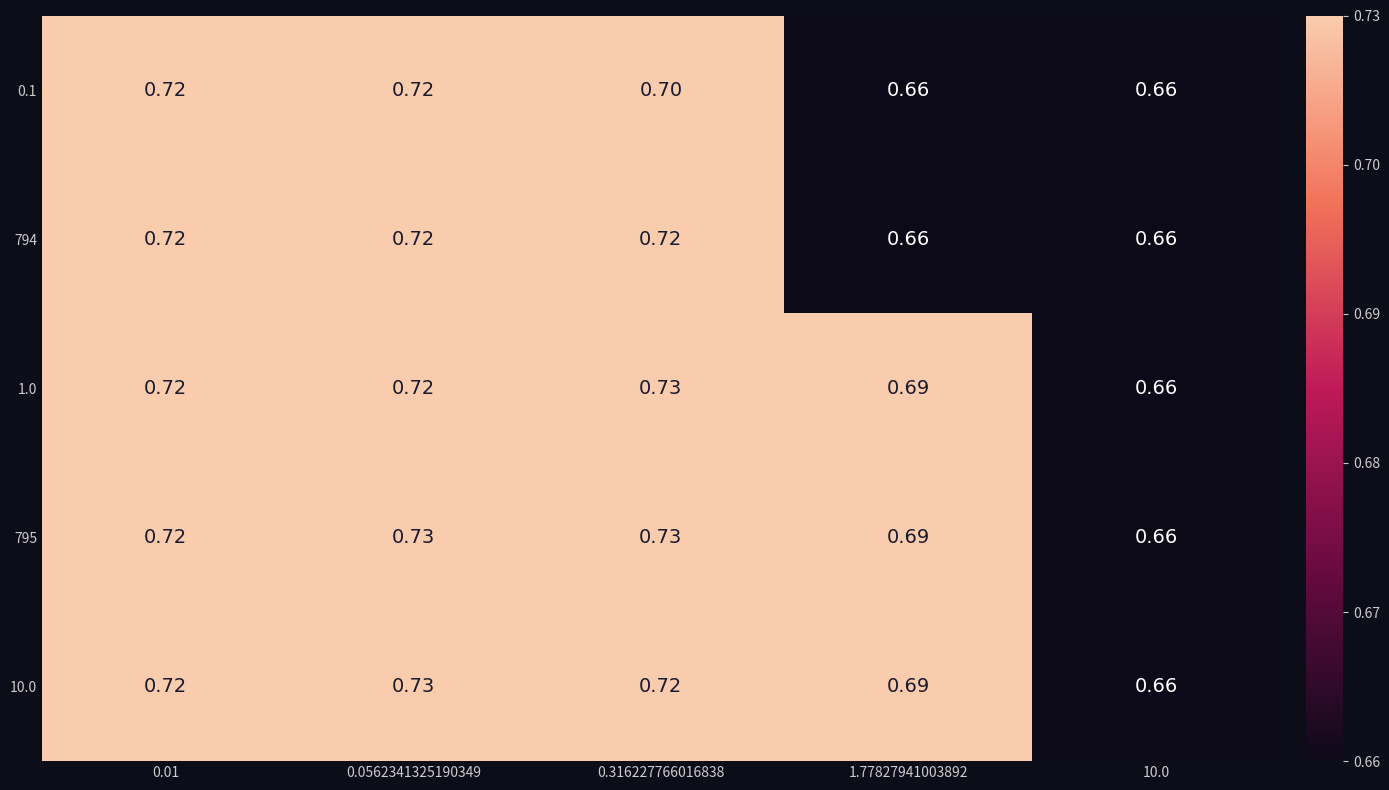

Which series has the largest total across all categories?

795